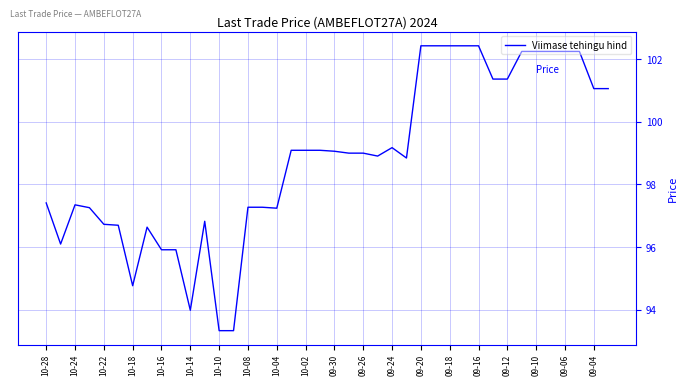

What is the maximum value shown in the chart?

102.4